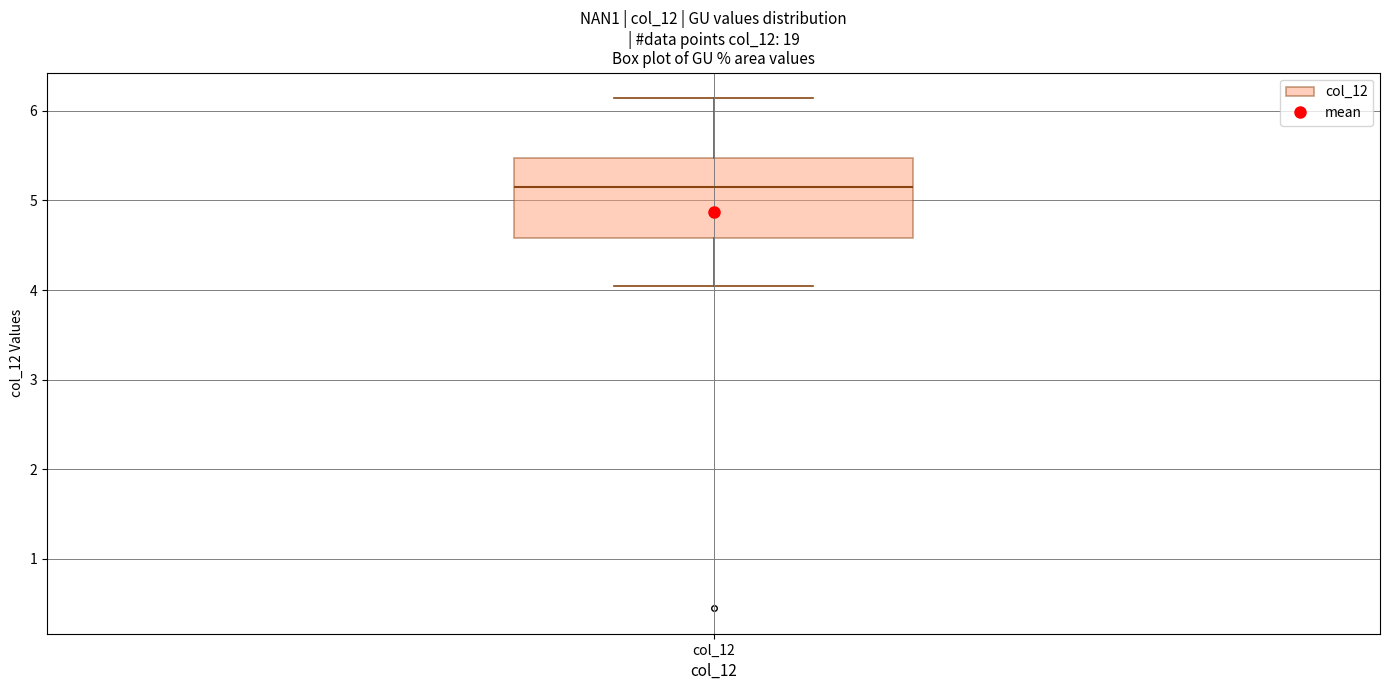

Transcribe this box plot: give where the median line is, the range the box spans, and where the two whiskers end, as read against the y-axis. The values are not printed on the chart, so give them approximately, as read against the axis.

median 5.2, box 4.6 to 5.5, whiskers 4.0 to 6.1